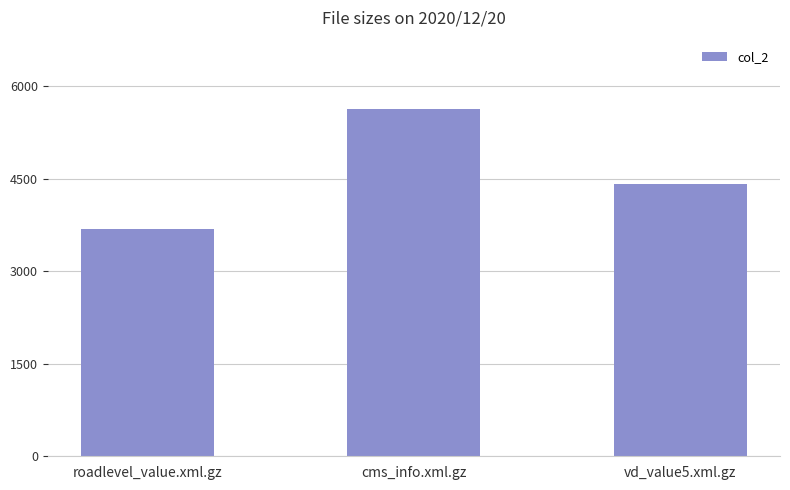

Between vd_value5.xml.gz and roadlevel_value.xml.gz, which is larger?

vd_value5.xml.gz